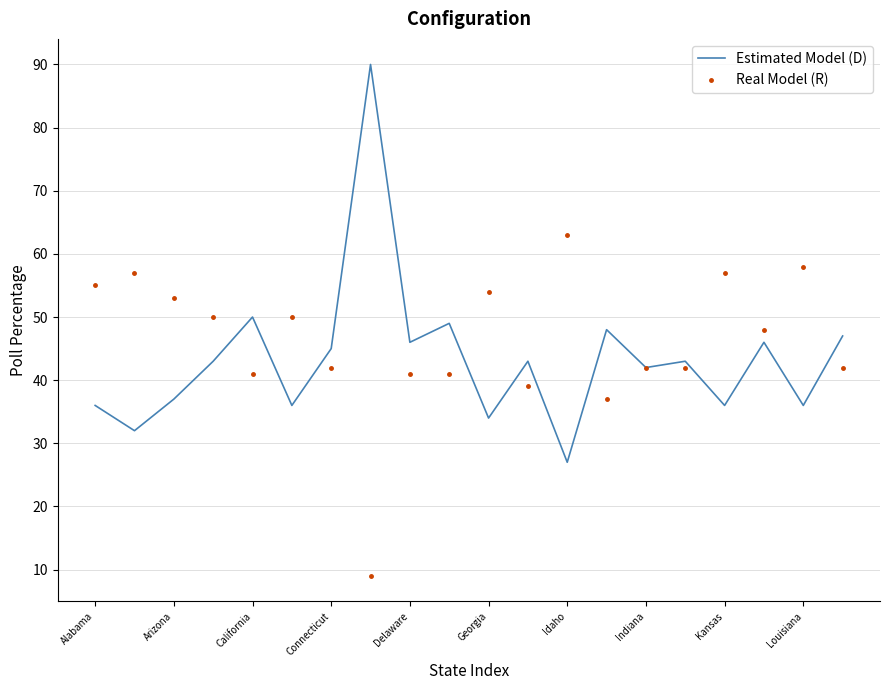

What is the minimum value shown in the chart?

9